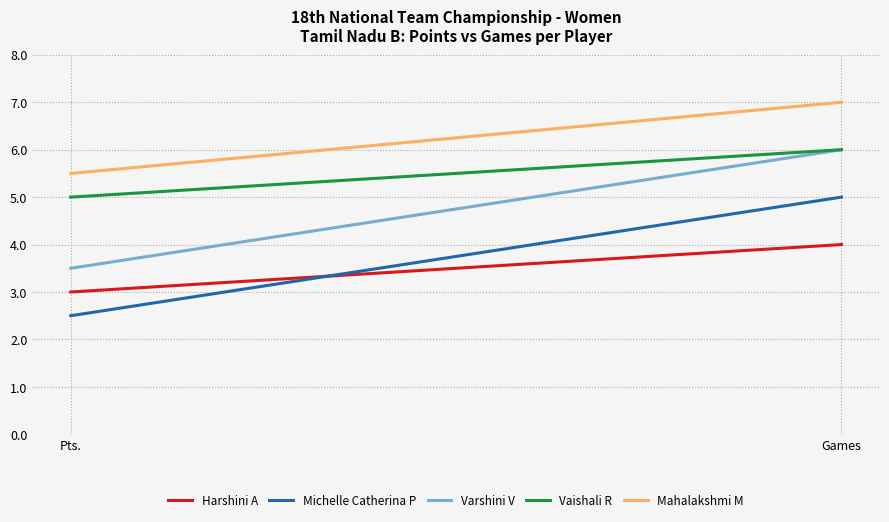

Does the chart display data point markers on the line(s)?

No